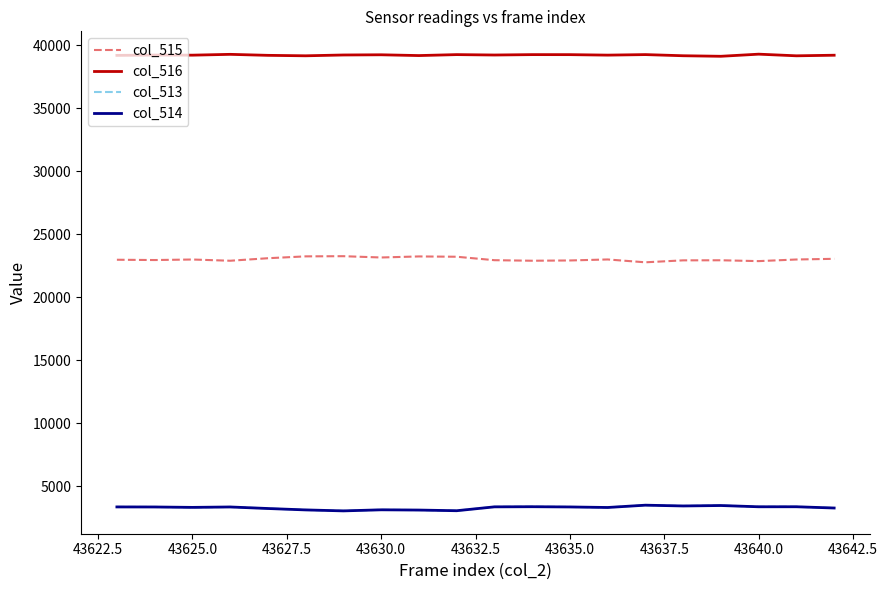

Which series has the largest total across all categories?

col_516